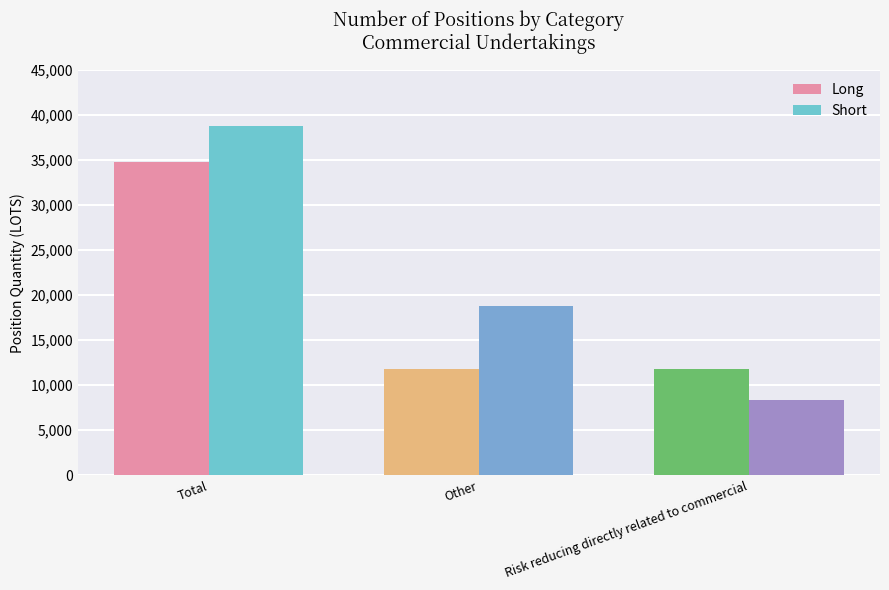

Where is Short nearest to the value 23531?

Other